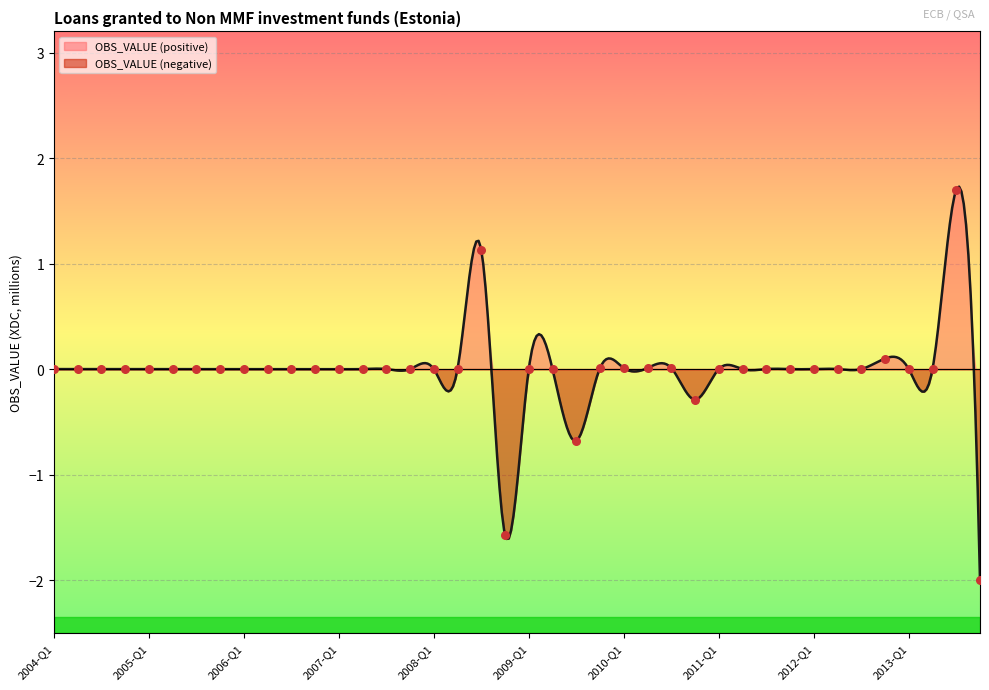

Which has a higher value, 2005-Q2 or 2010-Q3?

2010-Q3